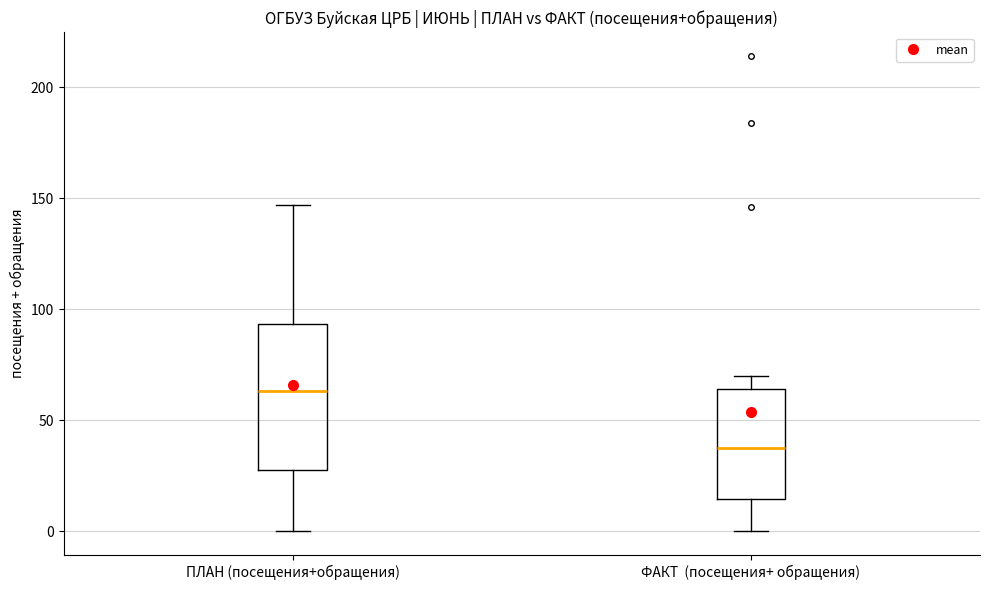

Where does the lower whisker of the box for ПЛАН (посещения+обращения) end on the y-axis? The values are not printed on the chart, so give them approximately, as read against the axis.

0